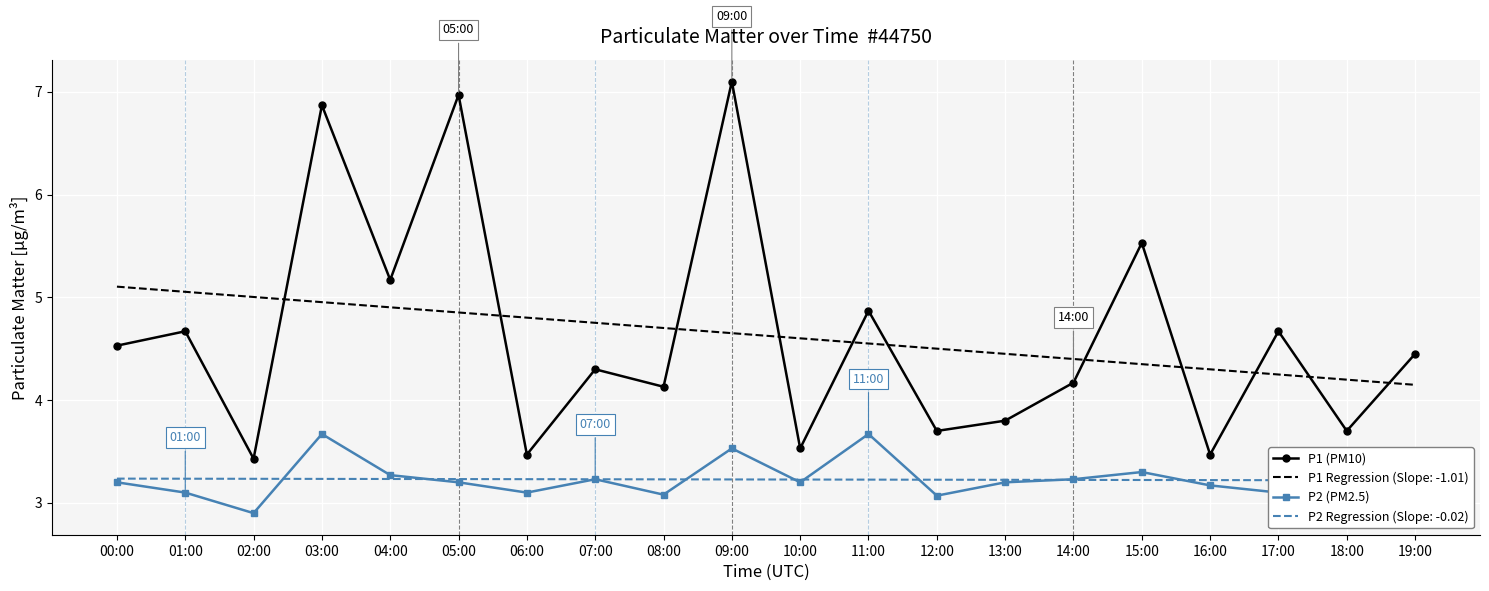

What is the maximum value shown in the chart?

7.1